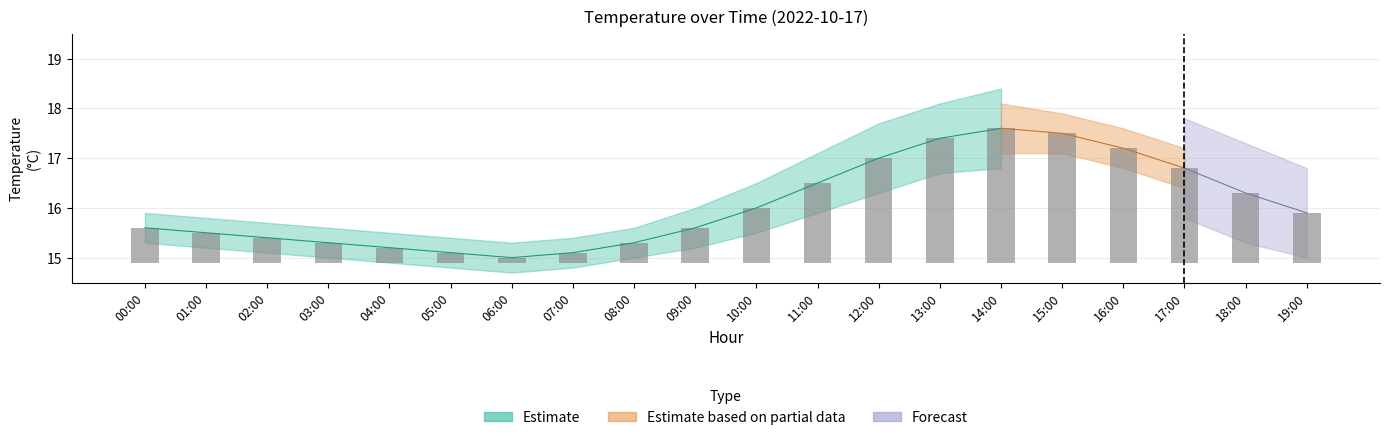

What is the label of the 2nd bar from the left?

01:00